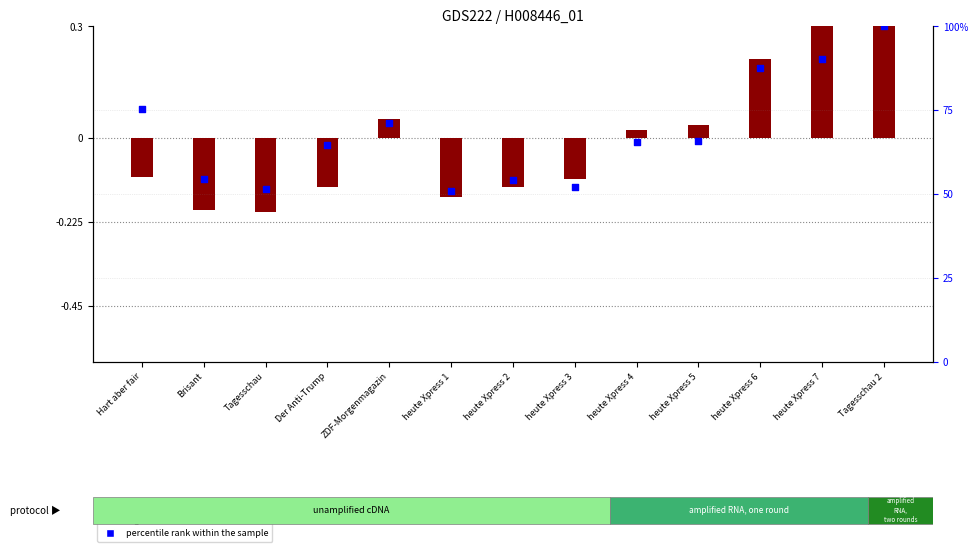

Which series reaches the minimum Y coordinate?

log ratio